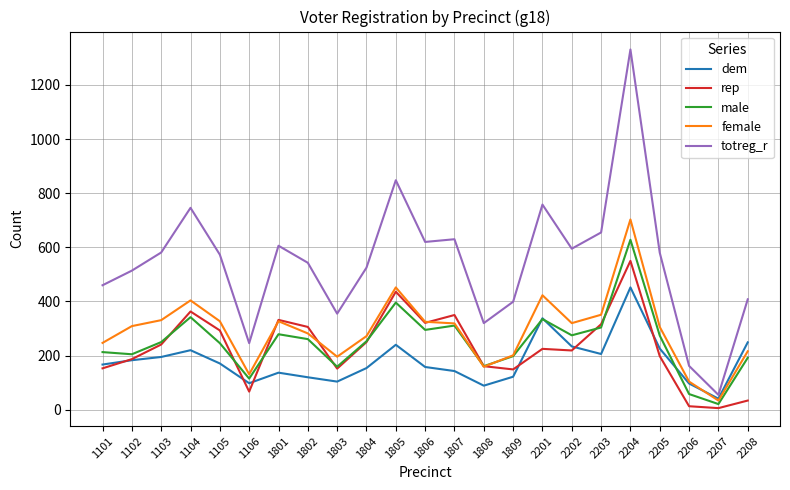

Between 1805 and 2201, which series saw the biggest shift?

rep